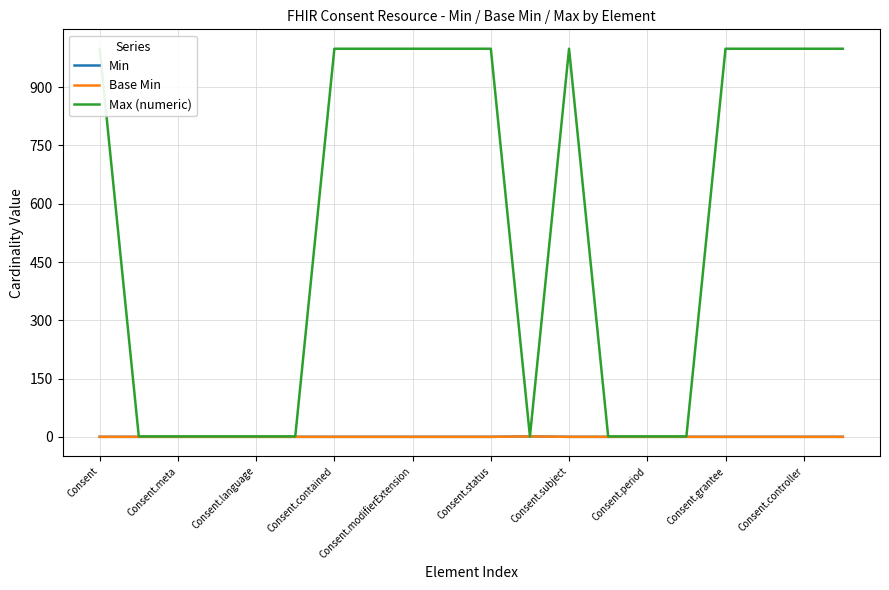

True or false: Max (numeric) and Min intersect in this chart.

False